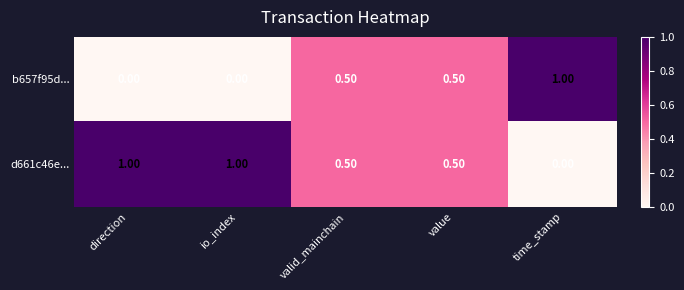

What is the difference between the maximum and second lowest values in the b657f95d... series?

1.0